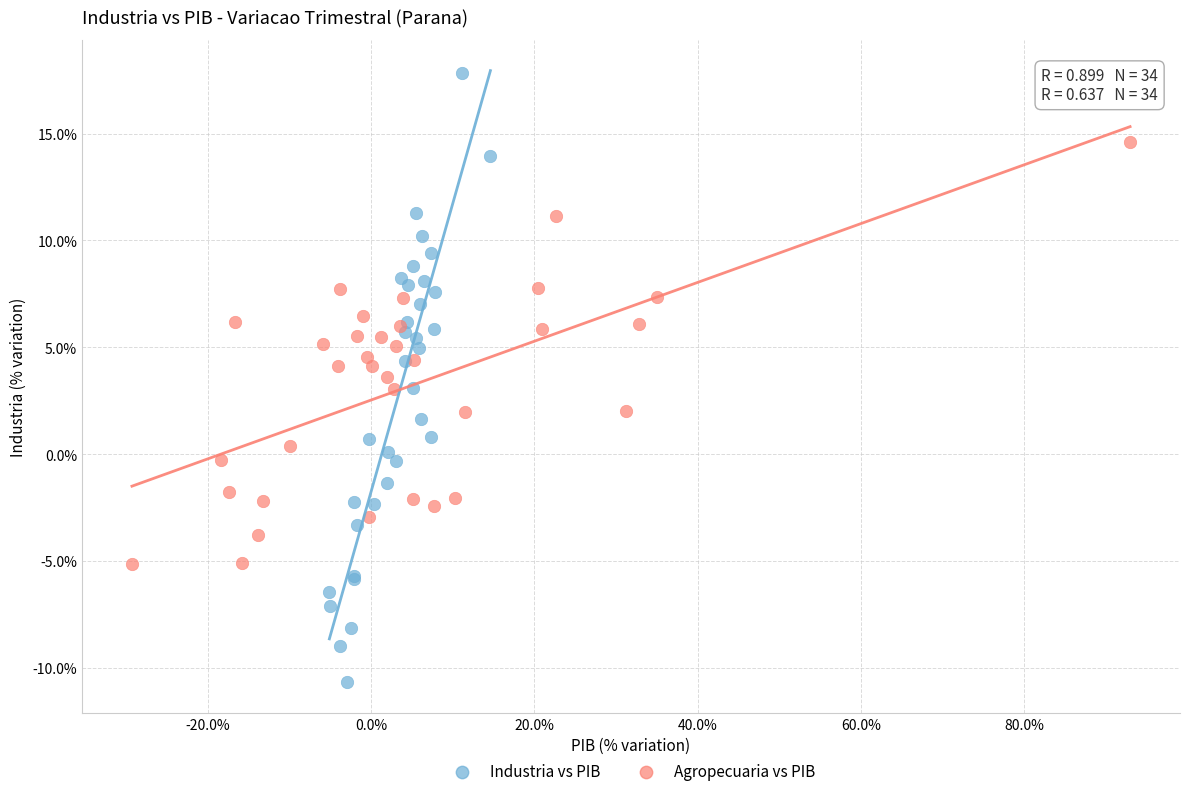

Which series contains the highest Y value?

Industria vs PIB